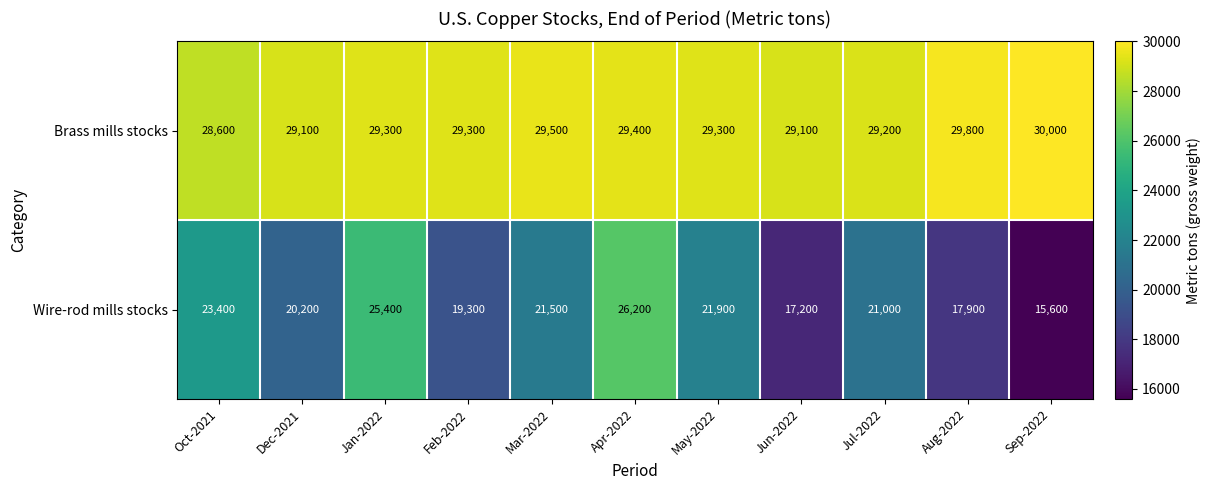

How many data points does each series have?

11